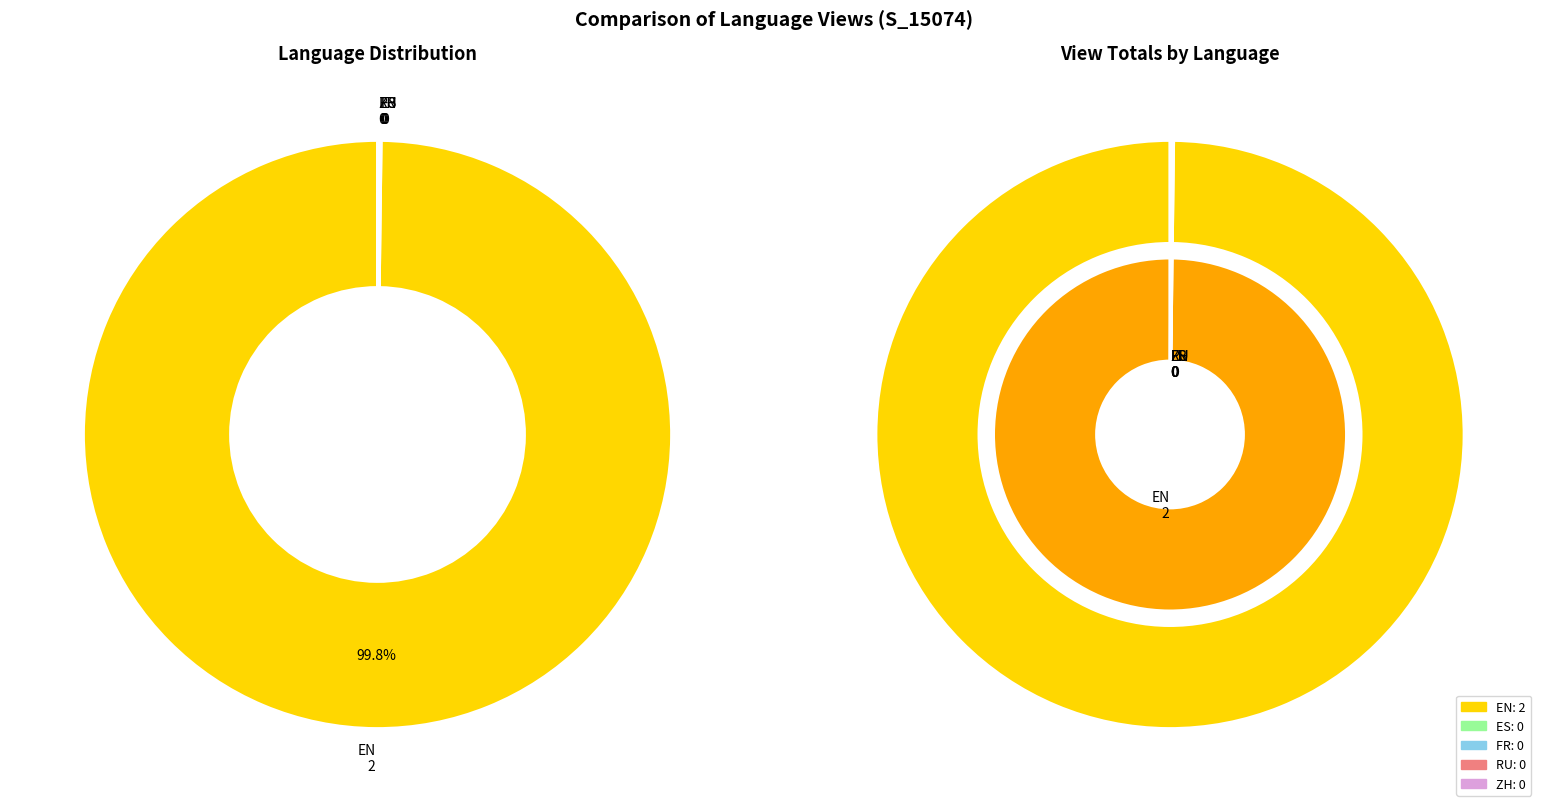

Rank the categories by value from highest to lowest.

S_15074-EN, S_15074-ES, S_15074-FR, S_15074-RU, S_15074-ZH